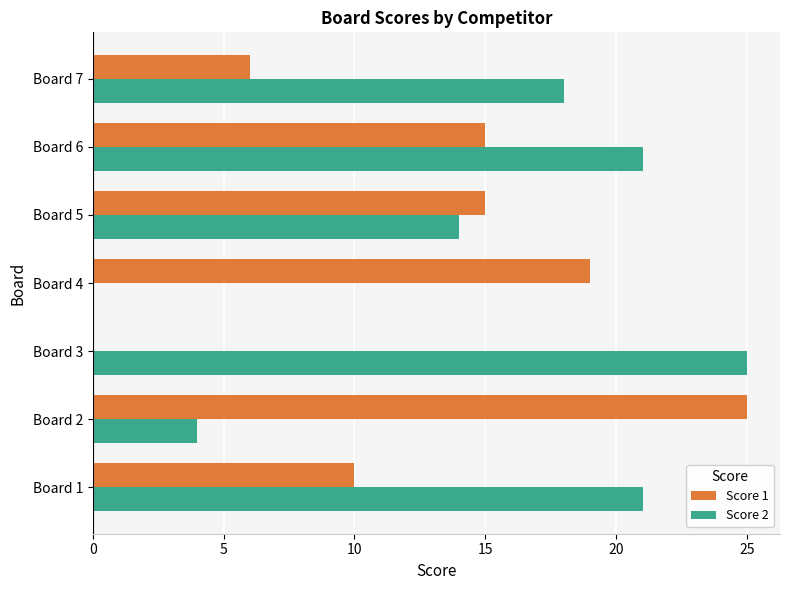

What is the sum of all Score 1 values?

90